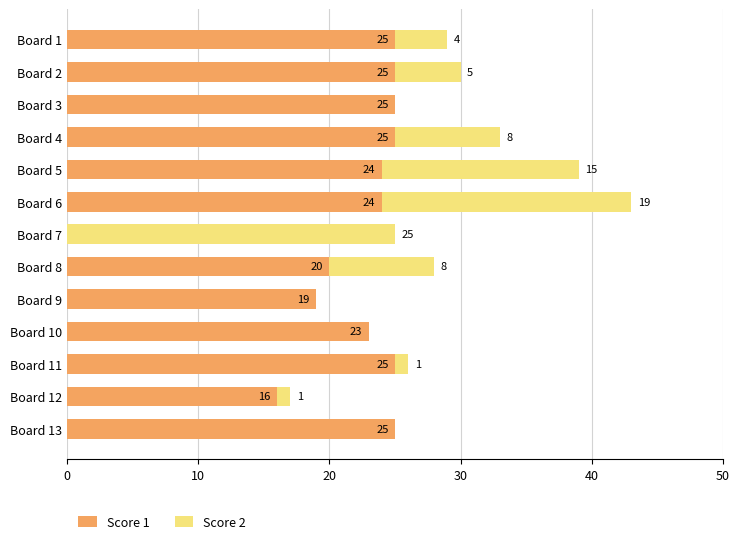

The Score 1 series shows 24 at Board 5. True or false?

True